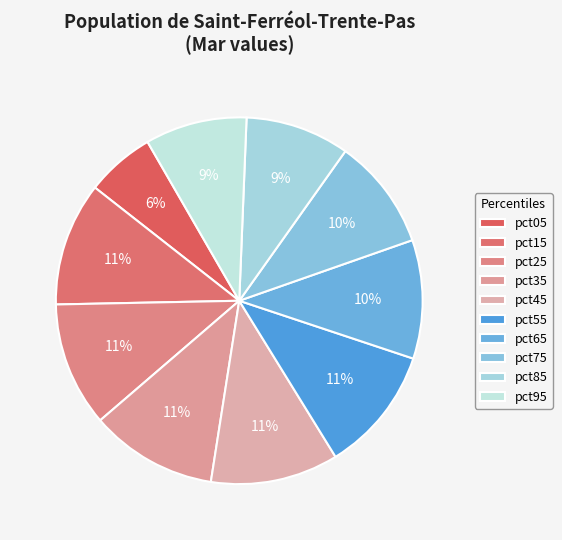

To the nearest percent, what portion does pct25 represent?

11%